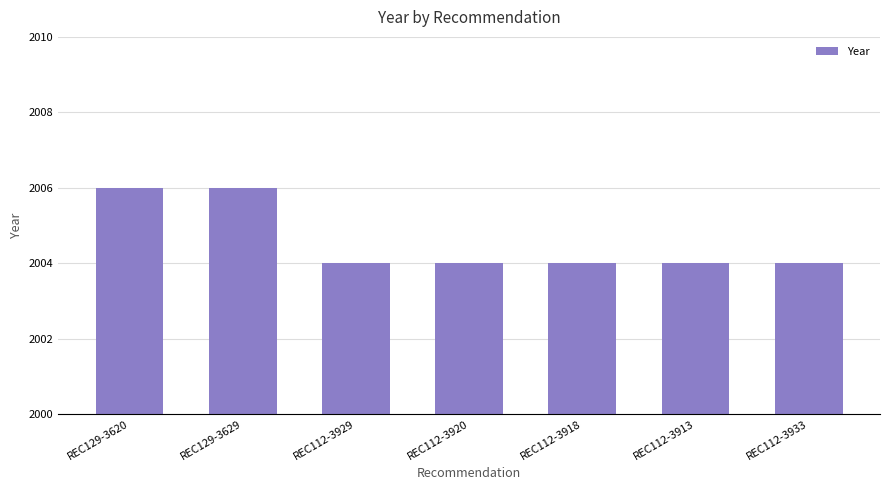

Approximately how many times larger is the value at REC112-3913 compared to REC112-3920?

1.0